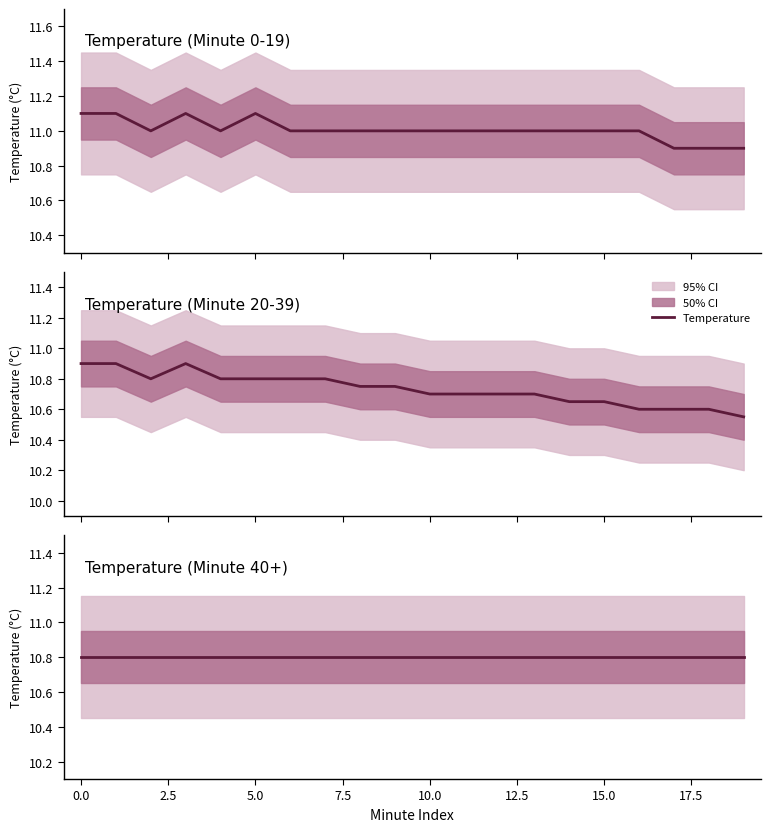

True or false: Temperature and upper_inner intersect in this chart.

False